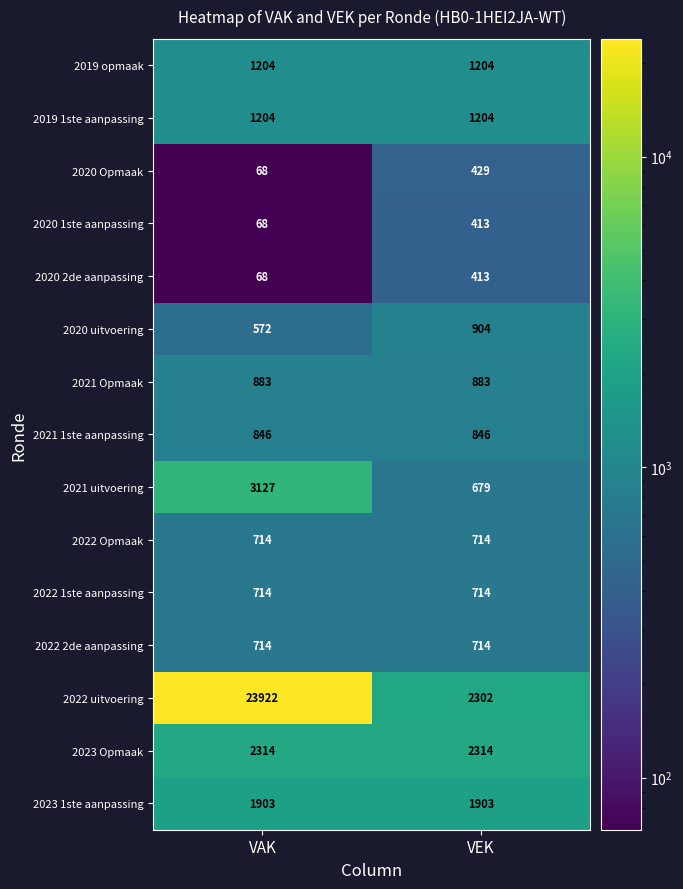

What is the total value across all series at VEK?

15636